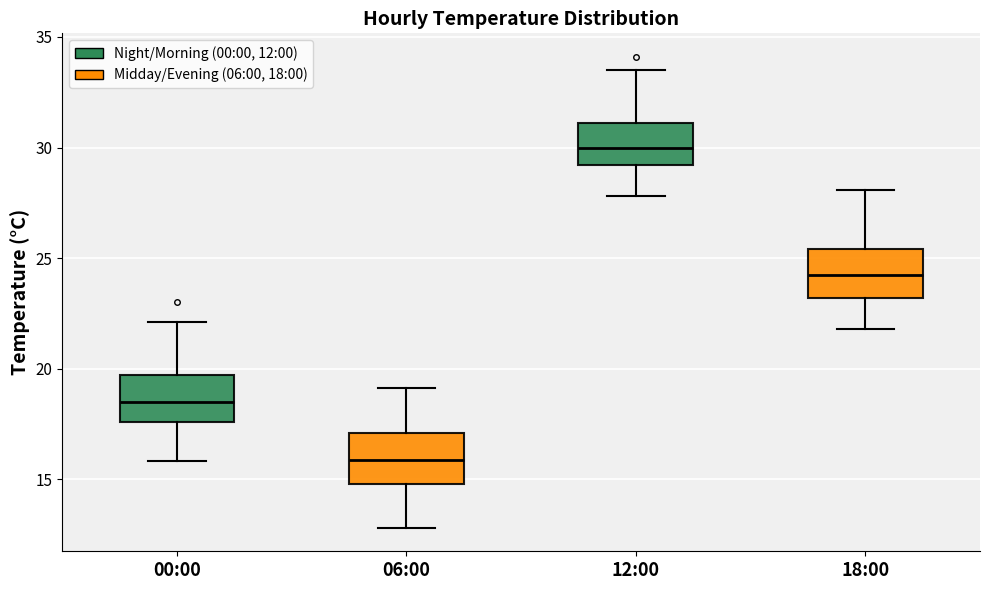

Reading left to right, read every box against the y-axis: the position of its median line, the range the box covers, and the ends of its whiskers. The values are not printed on the chart, so give them approximately, as read against the axis.

00:00: median 18.5, box 17.5 to 19.5, whiskers 16.0 to 22.0
06:00: median 16.0, box 15.0 to 17.0, whiskers 13.0 to 19.0
12:00: median 30.0, box 29.0 to 31.0, whiskers 28.0 to 33.5
18:00: median 24.5, box 23.0 to 25.5, whiskers 22.0 to 28.0